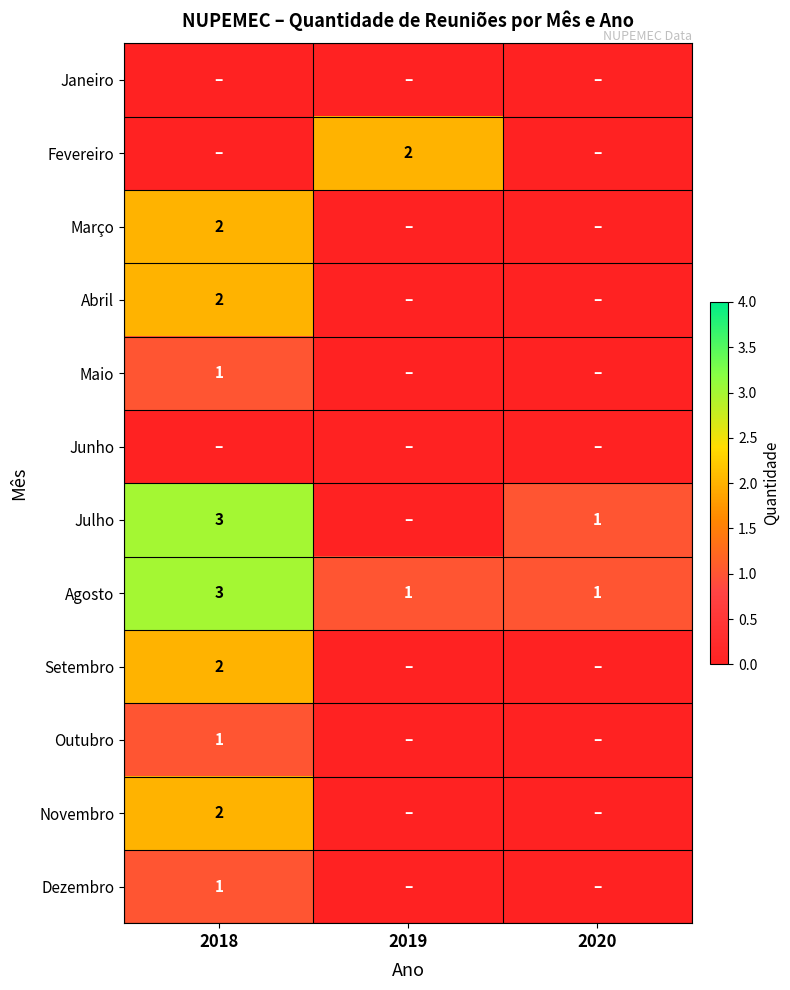

Count the Agosto values in the range 1 to 3.

3